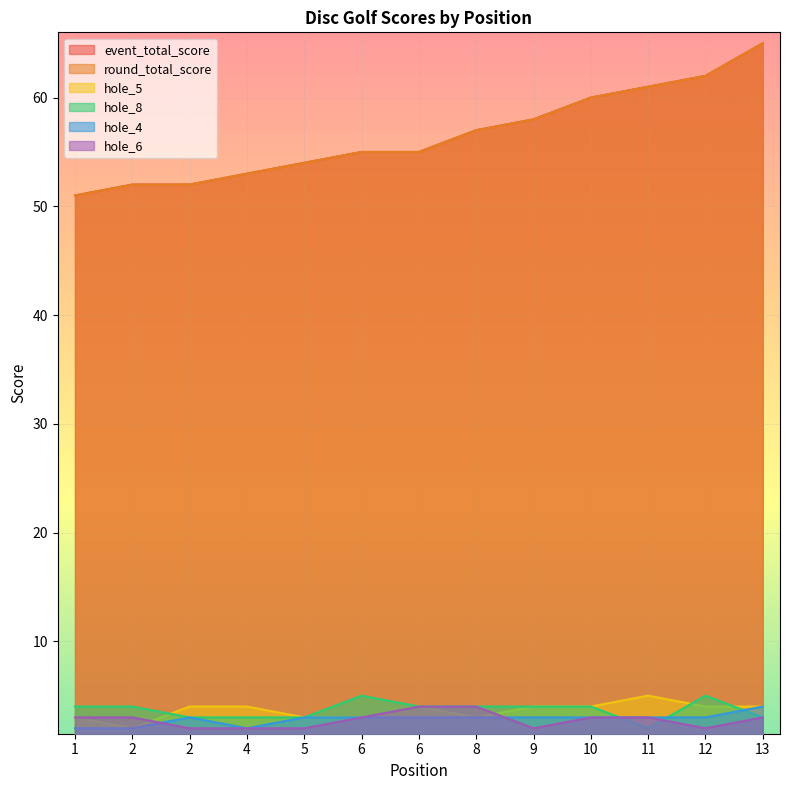

Reading left to right, transcribe all the data shown in this chart.

event_total_score: 1=51	2=52	2=52	4=53	5=54	6=55	6=55	8=57	9=58	10=60	11=61	12=62	13=65
round_total_score: 1=51	2=52	2=52	4=53	5=54	6=55	6=55	8=57	9=58	10=60	11=61	12=62	13=65
hole_5: 1=3	2=2	2=4	4=4	5=3	6=3	6=4	8=3	9=4	10=4	11=5	12=4	13=4
hole_8: 1=4	2=4	2=3	4=3	5=3	6=5	6=4	8=4	9=4	10=4	11=2	12=5	13=3
hole_4: 1=2	2=2	2=3	4=2	5=3	6=3	6=3	8=3	9=3	10=3	11=3	12=3	13=4
hole_6: 1=3	2=3	2=2	4=2	5=2	6=3	6=4	8=4	9=2	10=3	11=3	12=2	13=3